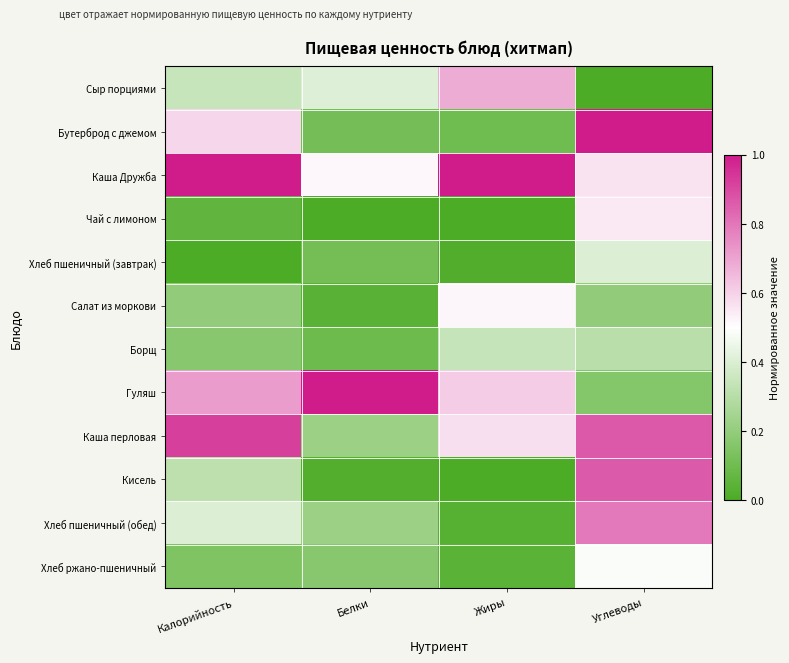

What is the total value across all series at Белки?

2.9